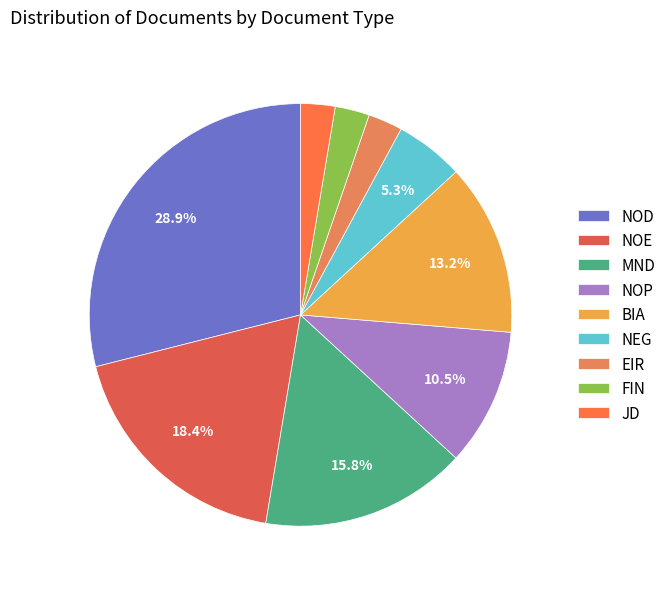

Is it true that BIA is 13% of the pie?

True